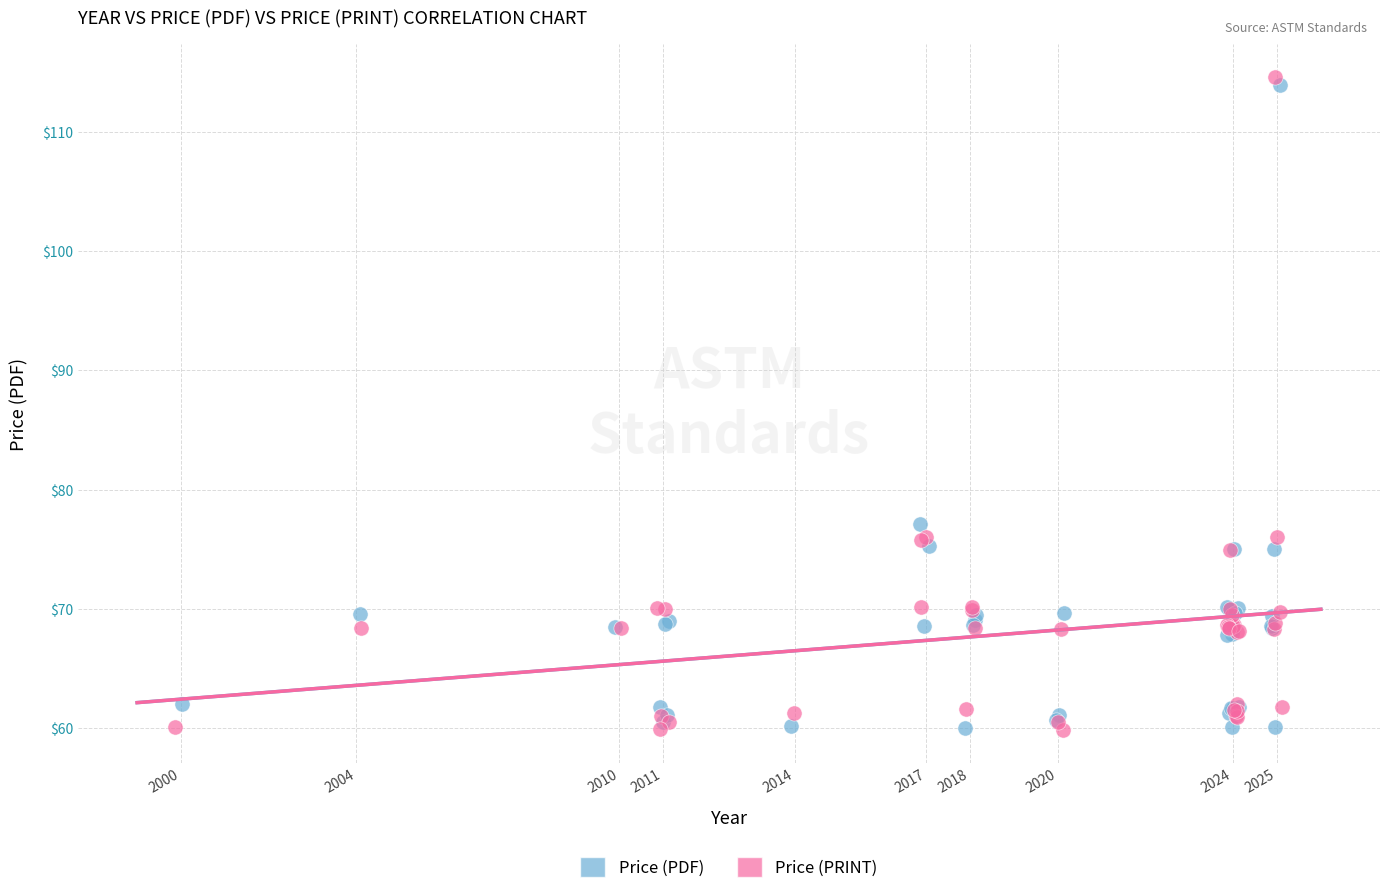

What are all the series names shown in the legend?

Price (PDF), Price (PRINT)